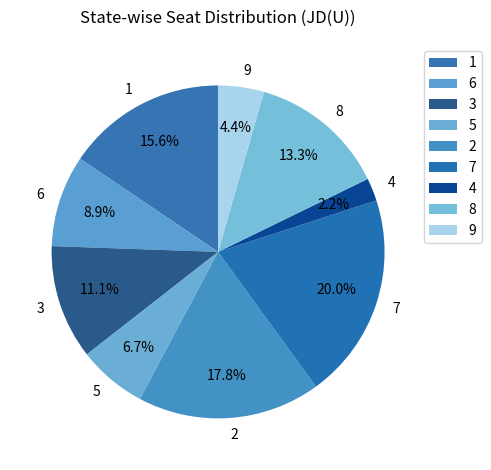

Do 7 and 4 together represent more than half of the pie?

No